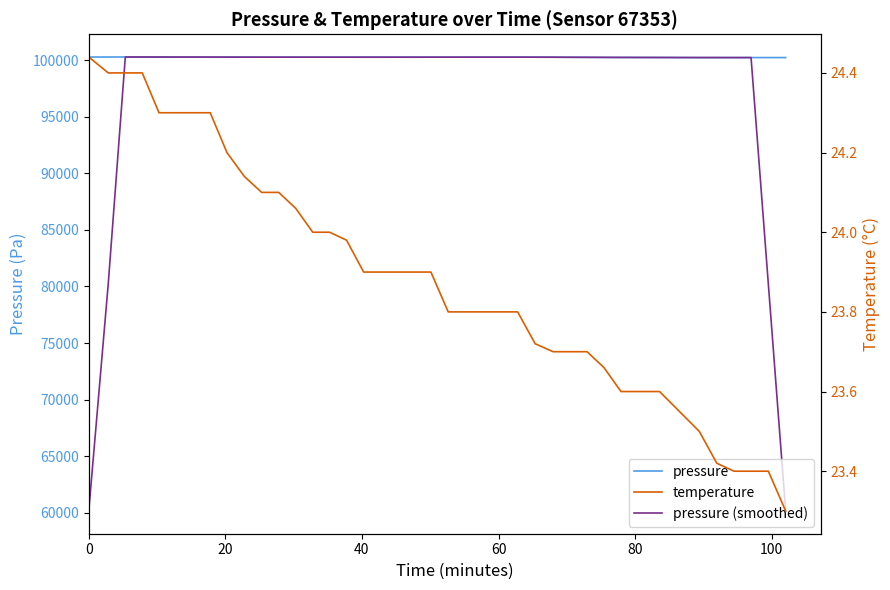

The temperature series shows 40.9 at 120. True or false?

False